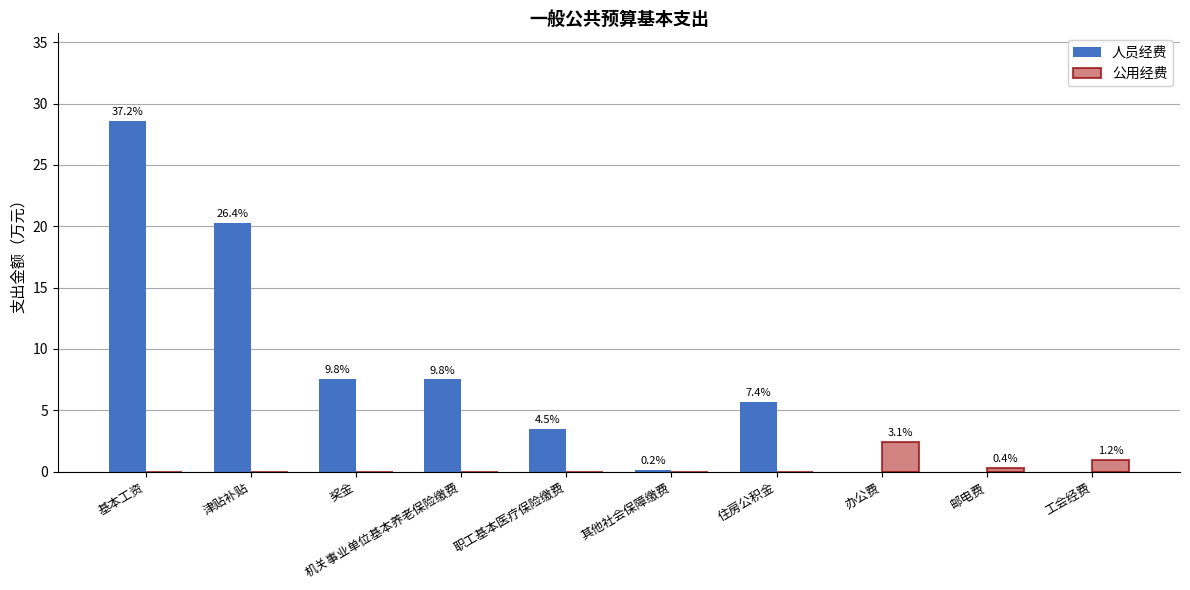

True or false: 人员经费 has a value of 7.5 at 机关事业单位基本养老保险缴费.

True